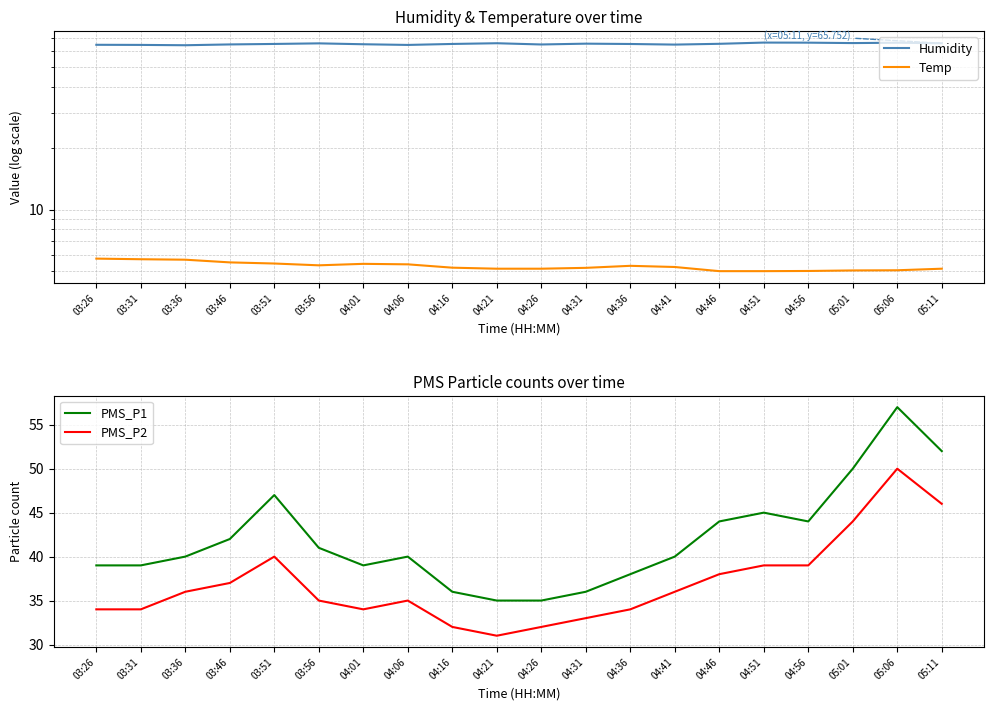

At how many categories does at least one series exceed 44?

20